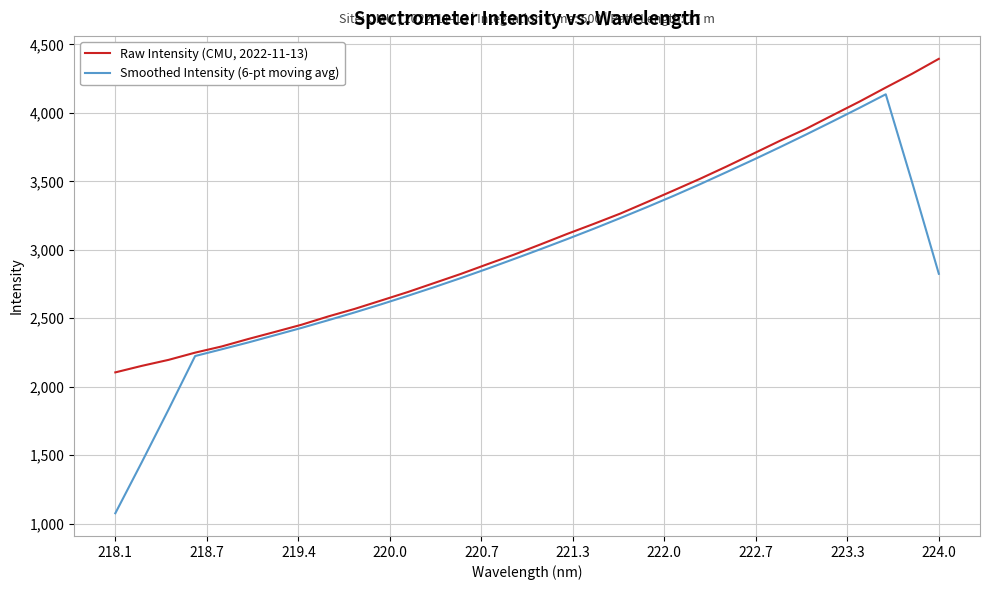

Which series has the largest range (max minus min)?

Smoothed Intensity (6-pt moving avg)